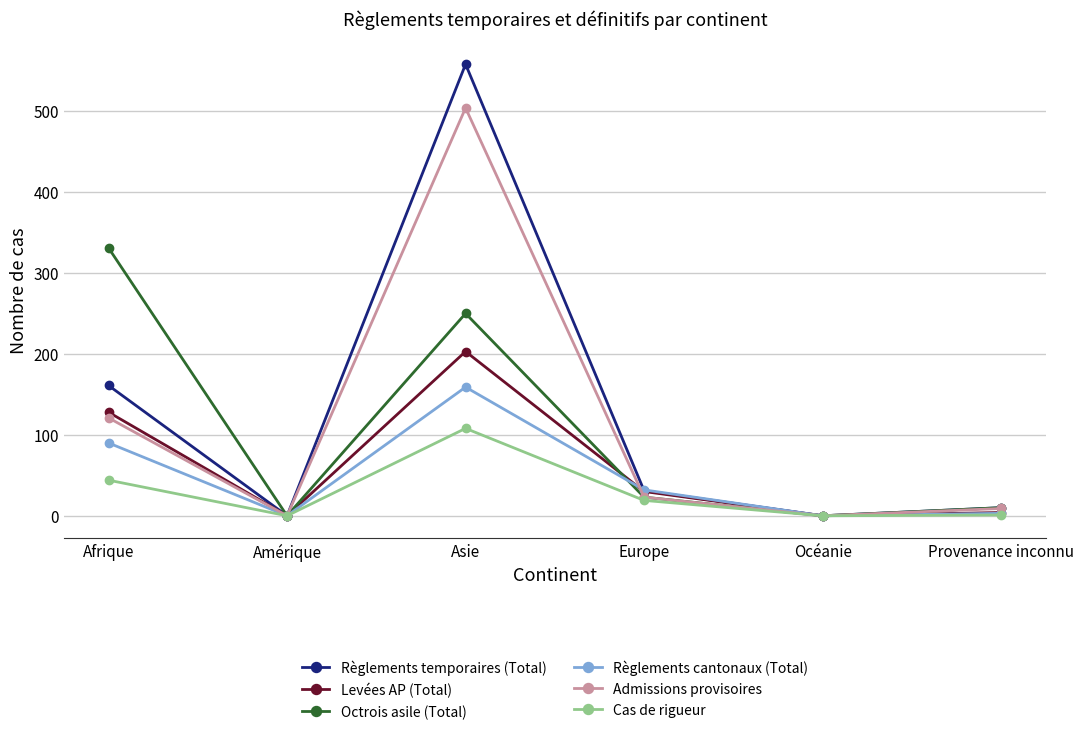

What is the value of the Levées AP (Total) point at the 4th from the left?

30